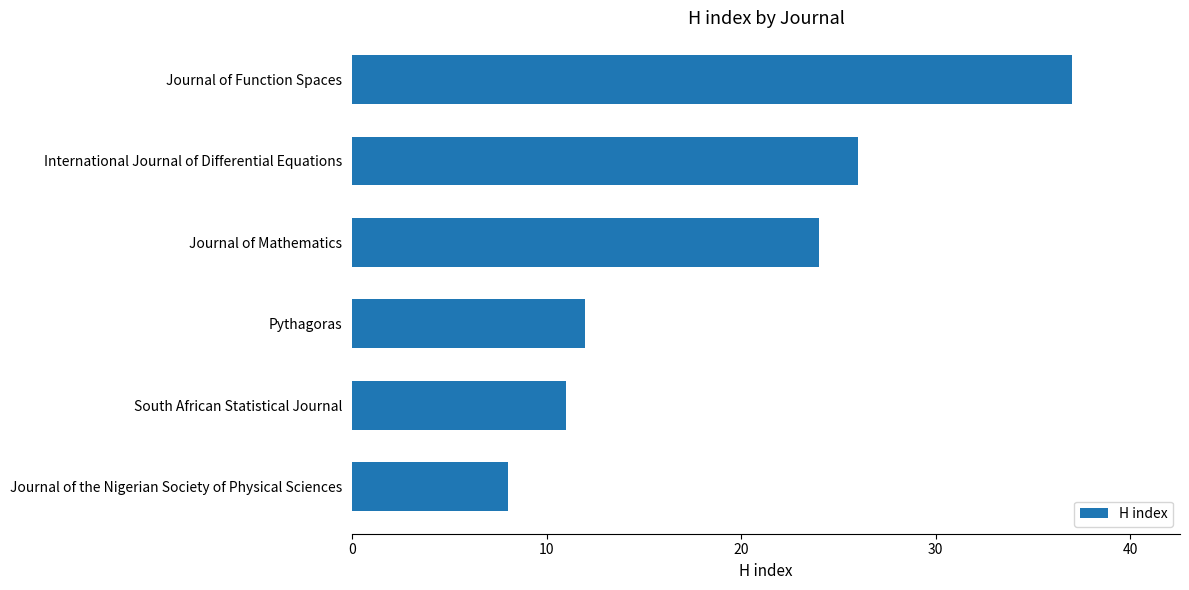

Is it true that the value at International Journal of Differential Equations is 26?

True